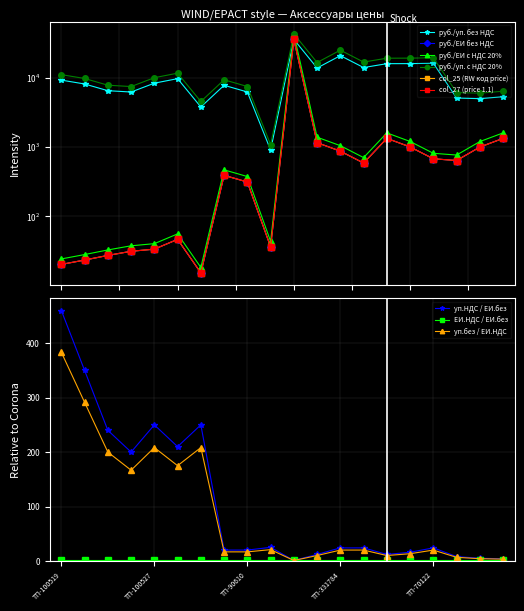

True or false: col_25 (RW код price) and руб./уп. без НДС intersect in this chart.

False